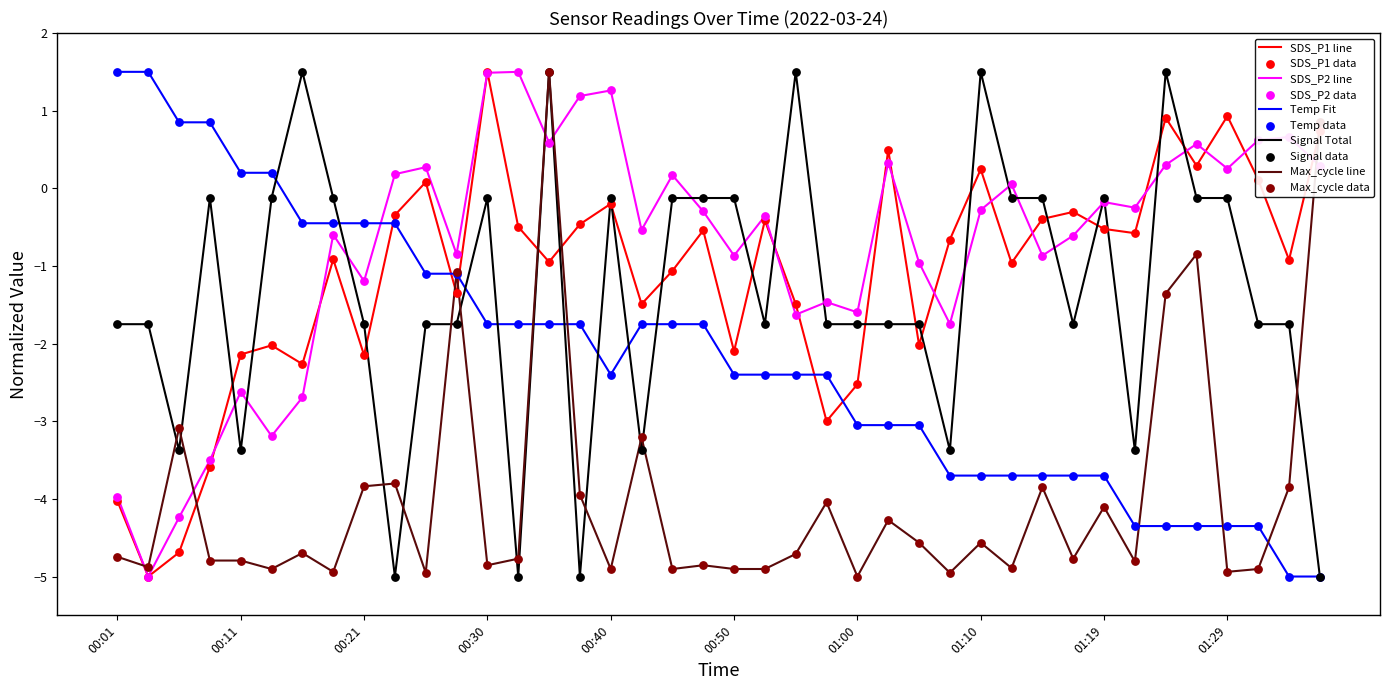

Which series has the largest total across all categories?

SDS_P2 line